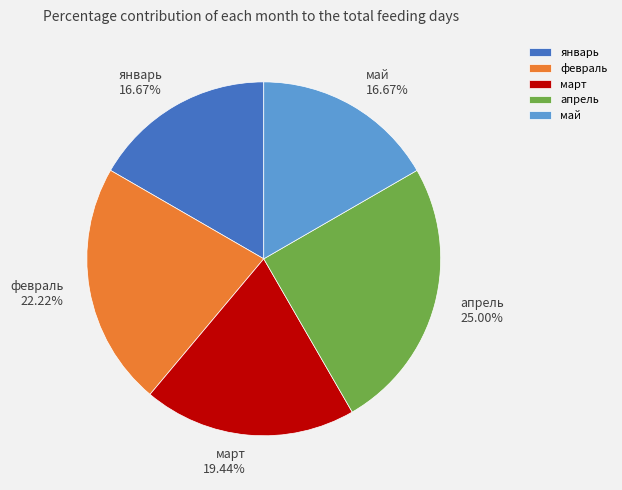

Approximately how many times larger is the value at апрель compared to январь?

1.5